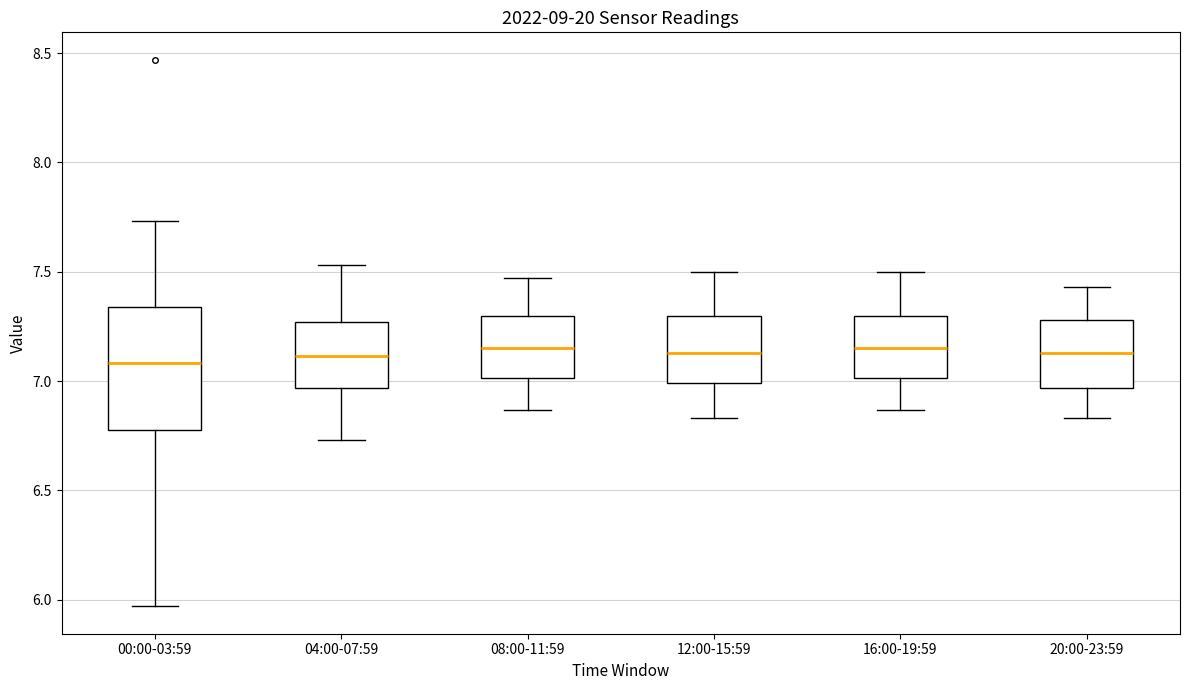

Which box is the tallest, from its lower edge to its upper edge?

00:00-03:59